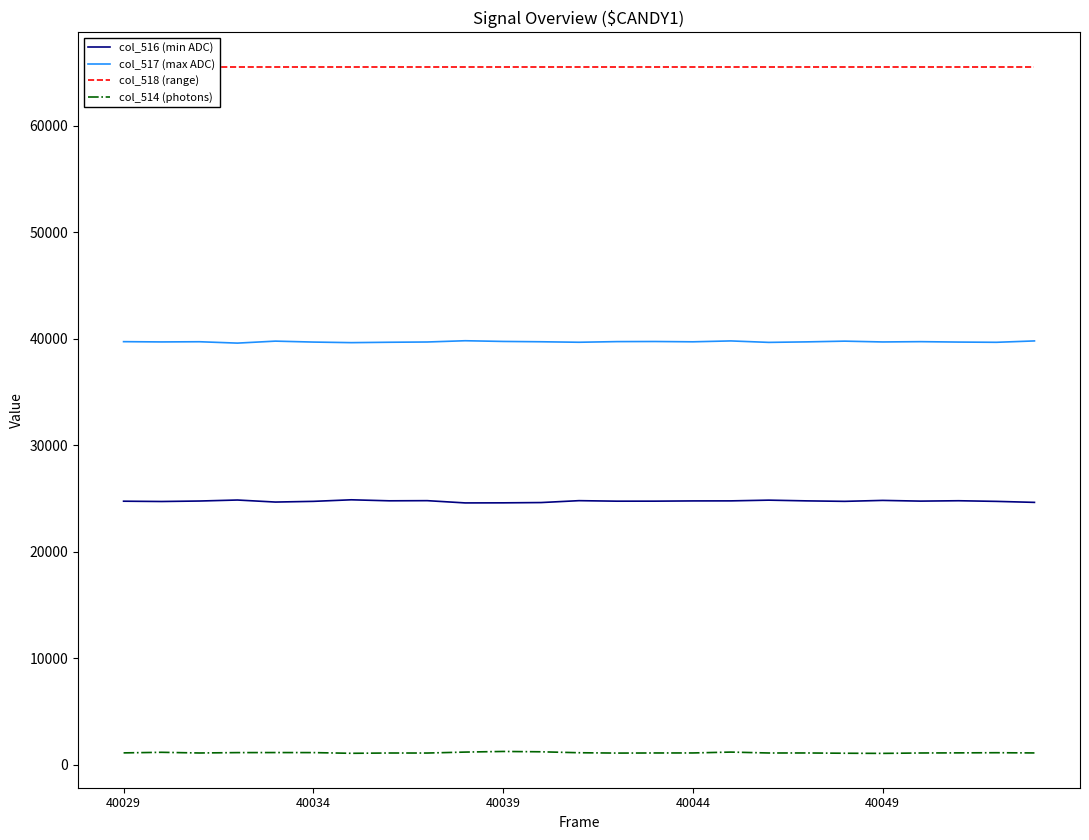

True or false: col_517 (max ADC) and col_514 (photons) cross at least once.

False